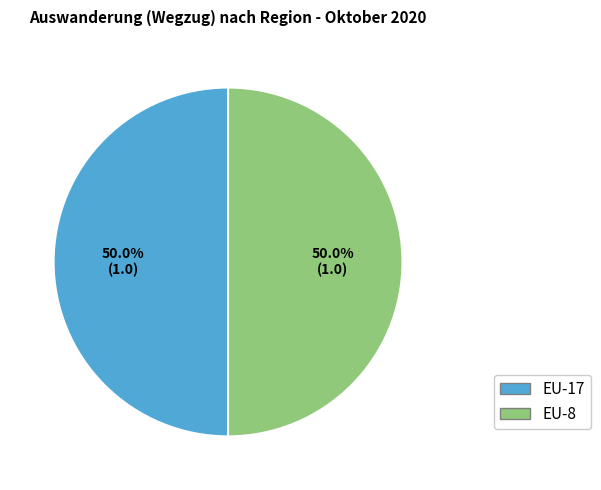

Count the number of slices in the pie.

2